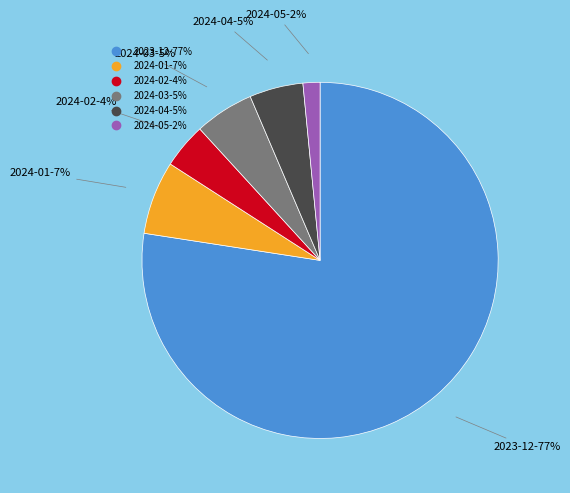

To the nearest percent, what is the combined percentage of 2024-05 and 2024-03?

7%